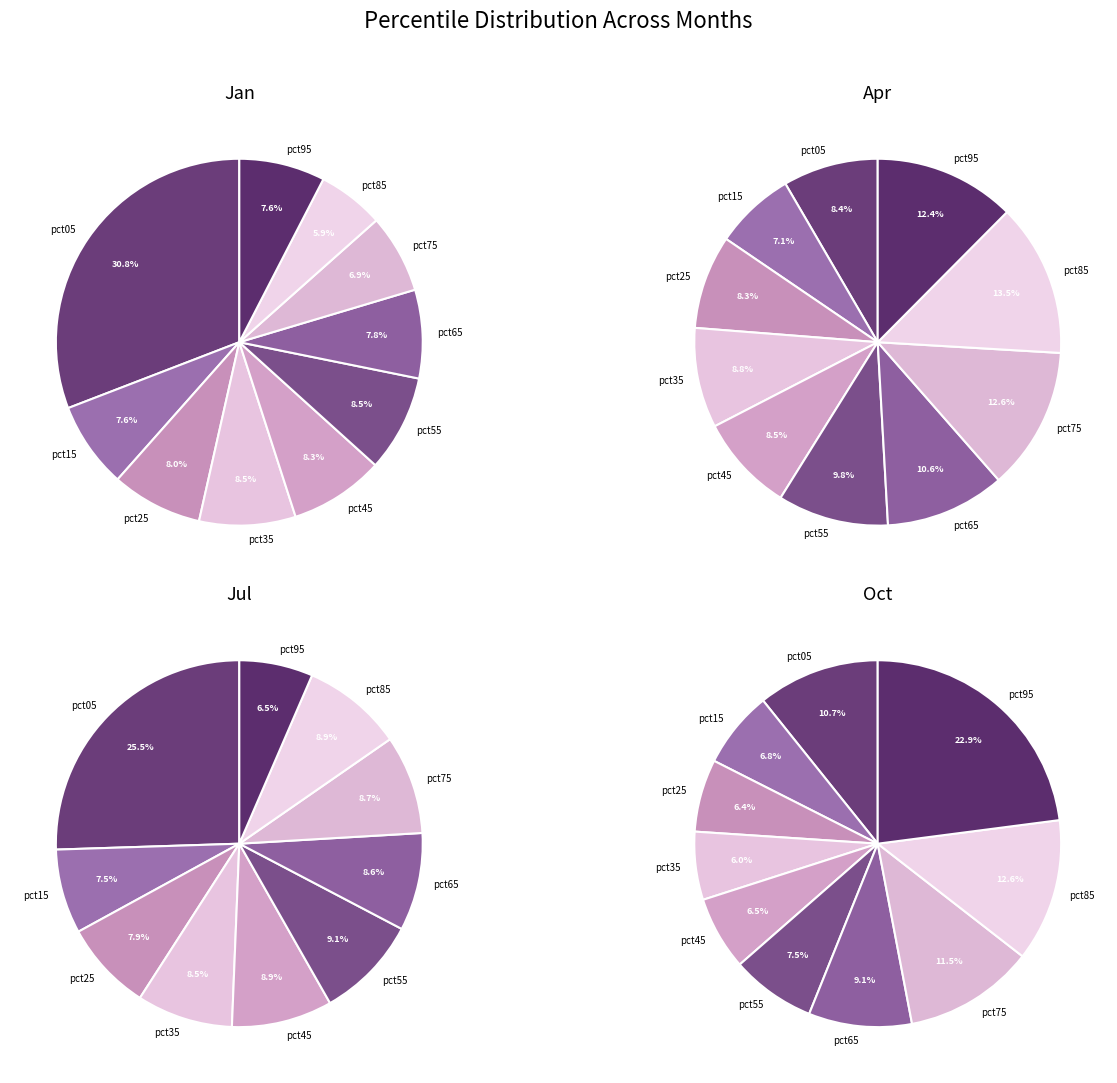

Which category has the biggest portion of the pie?

pct05